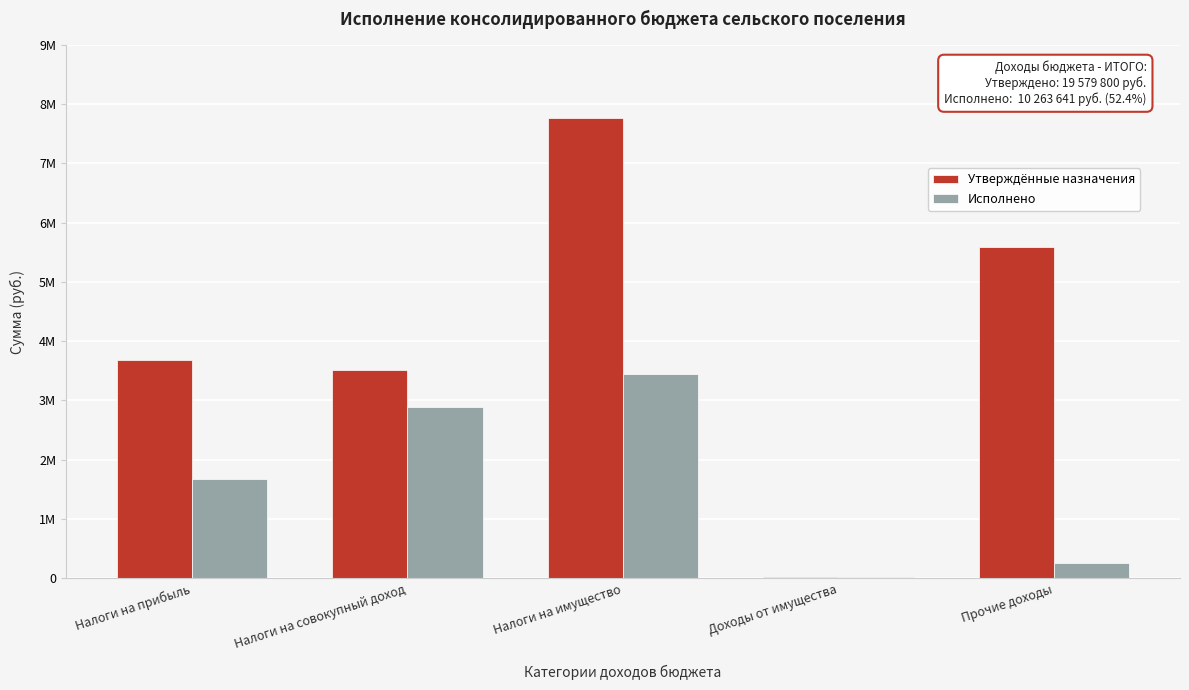

What are all the series names shown in the legend?

Утверждённые назначения, Исполнено